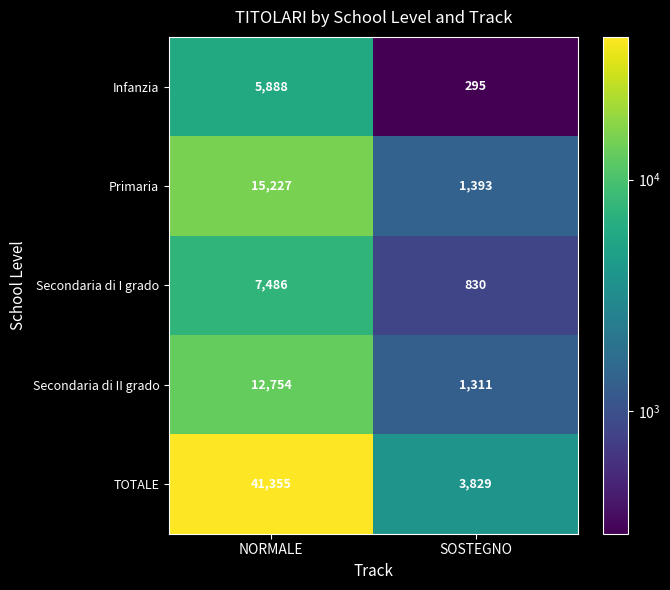

What is the highest value of the Infanzia series?

5888